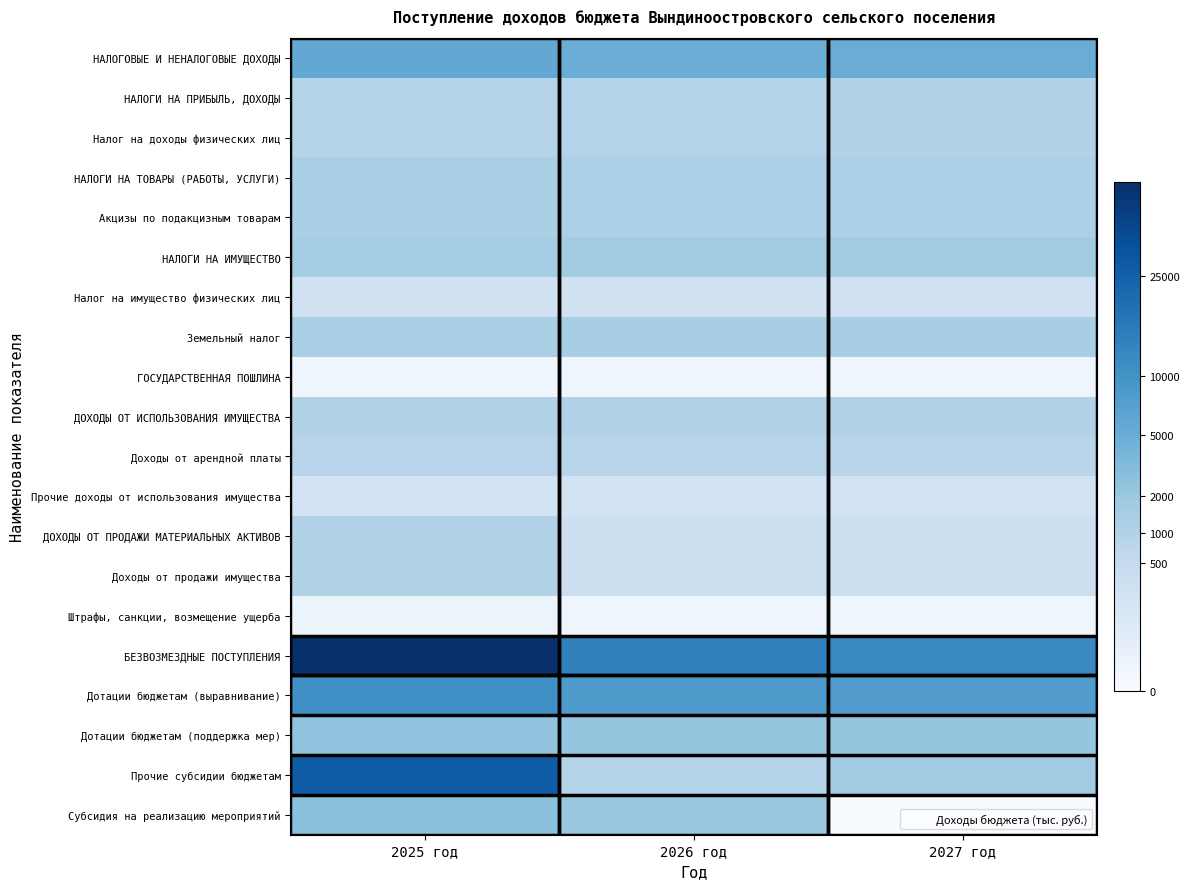

Reading right to left, transcribe all the data shown in this chart.

НАЛОГОВЫЕ И НЕНАЛОГОВЫЕ ДОХОДЫ: 2027 год=5114.4	2026 год=5009.4	2025 год=5735.7
НАЛОГИ НА ПРИБЫЛЬ, ДОХОДЫ: 2027 год=997.0	2026 год=936.1	2025 год=880.7
Налог на доходы физических лиц: 2027 год=997.0	2026 год=936.1	2025 год=880.7
НАЛОГИ НА ТОВАРЫ (РАБОТЫ, УСЛУГИ): 2027 год=1236.0	2026 год=1209.4	2025 год=1263.2
Акцизы по подакцизным товарам: 2027 год=1236.0	2026 год=1209.4	2025 год=1263.2
НАЛОГИ НА ИМУЩЕСТВО: 2027 год=1590.0	2026 год=1576.0	2025 год=1562.0
Налог на имущество физических лиц: 2027 год=228.0	2026 год=225.0	2025 год=223.0
Земельный налог: 2027 год=1362.0	2026 год=1351.0	2025 год=1339.0
ГОСУДАРСТВЕННАЯ ПОШЛИНА: 2027 год=1.0	2026 год=1.0	2025 год=1.0
ДОХОДЫ ОТ ИСПОЛЬЗОВАНИЯ ИМУЩЕСТВА: 2027 год=989.4	2026 год=985.9	2025 год=1025.8
Доходы от арендной платы: 2027 год=800.9	2026 год=800.9	2025 год=840.8
Прочие доходы от использования имущества: 2027 год=188.5	2026 год=185.0	2025 год=185.0
ДОХОДЫ ОТ ПРОДАЖИ МАТЕРИАЛЬНЫХ АКТИВОВ: 2027 год=300.0	2026 год=300.0	2025 год=1000.0
Доходы от продажи имущества: 2027 год=300.0	2026 год=300.0	2025 год=1000.0
Штрафы, санкции, возмещение ущерба: 2027 год=1.0	2026 год=1.0	2025 год=3.0
БЕЗВОЗМЕЗДНЫЕ ПОСТУПЛЕНИЯ: 2027 год=12075.6	2026 год=13901.5	2025 год=49310.2
Дотации бюджетам (выравнивание): 2027 год=7777.1	2026 год=8463.8	2025 год=10634.2
Дотации бюджетам (поддержка мер): 2027 год=2278.7	2026 год=2226.9	2025 год=2421.3
Прочие субсидии бюджетам: 2027 год=1691.5	2026 год=877.2	2025 год=26026.8
Субсидия на реализацию мероприятий: 2027 год=0.0	2026 год=2010.0	2025 год=2709.8